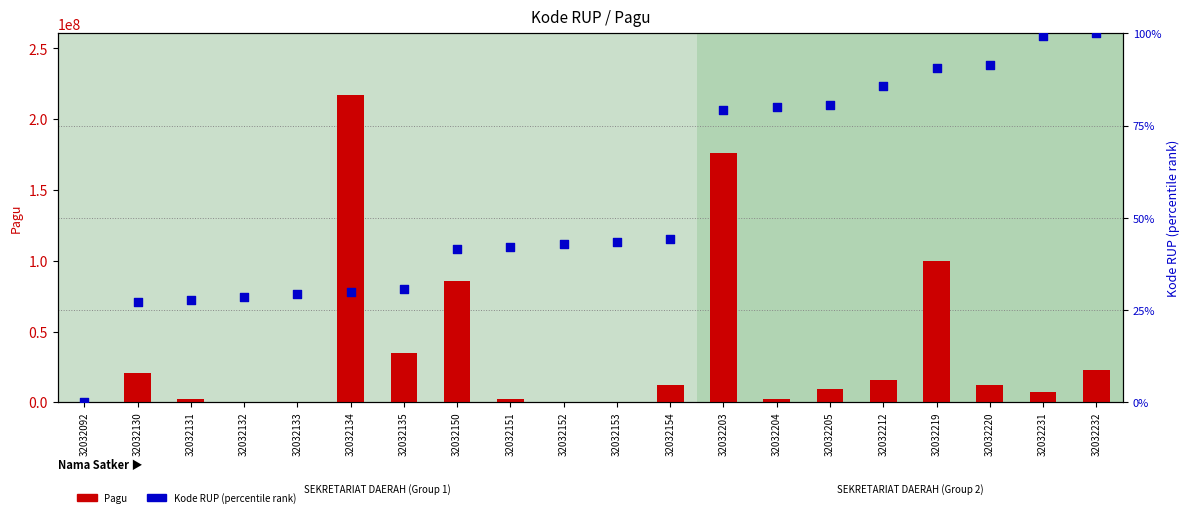

What are all the series names shown in the legend?

Pagu, Kode RUP (percentile)